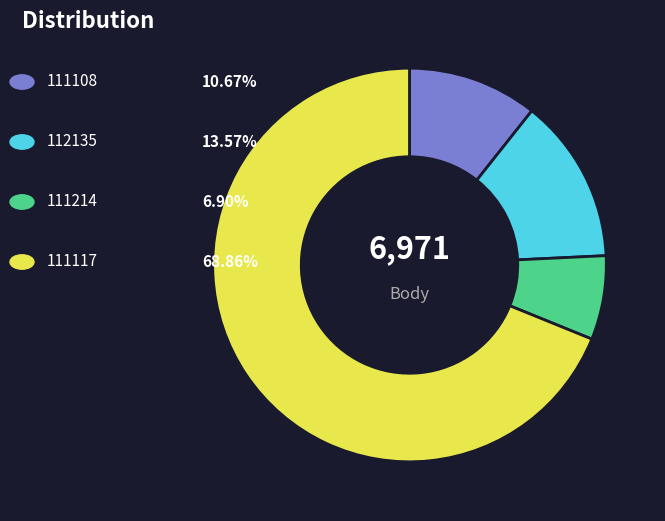

Does any single category account for the majority?

Yes